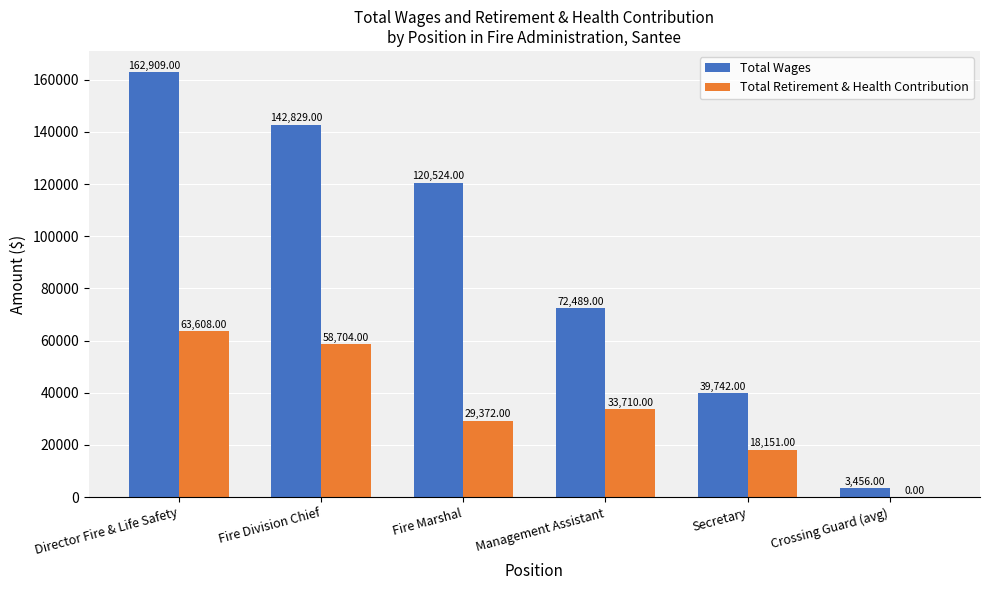

Which category has the highest value across all series?

Director Fire & Life Safety